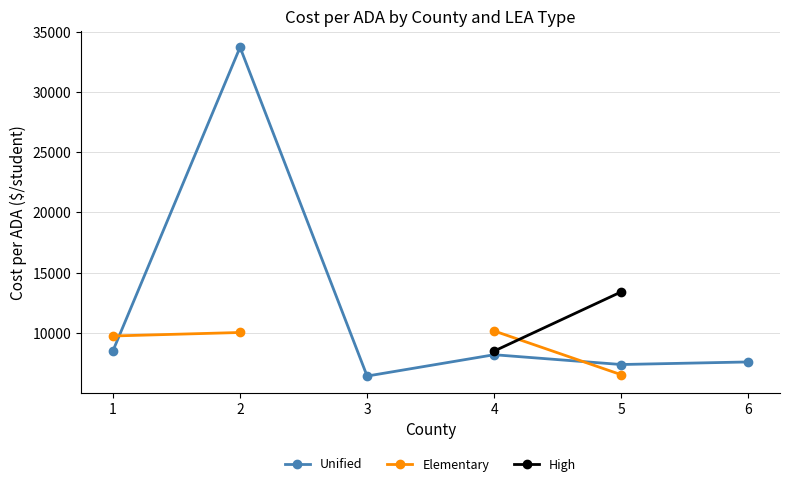

How many categories are shown in the chart?

6